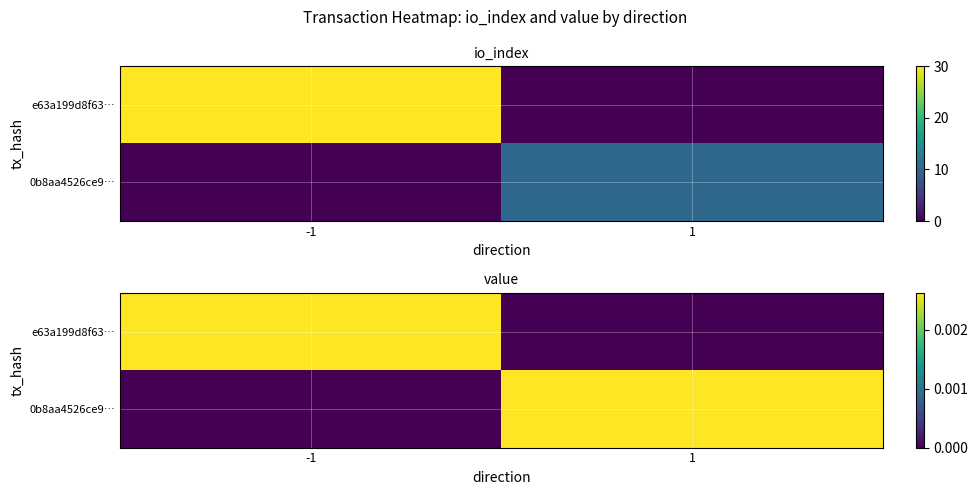

At which label is e63a199d8f63… closest to 0?

1